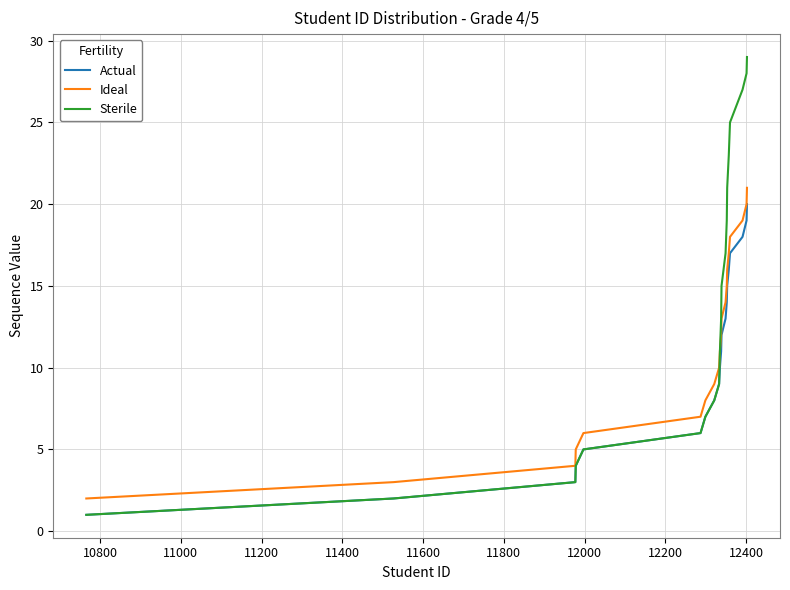

Which series has the largest range (max minus min)?

Sterile